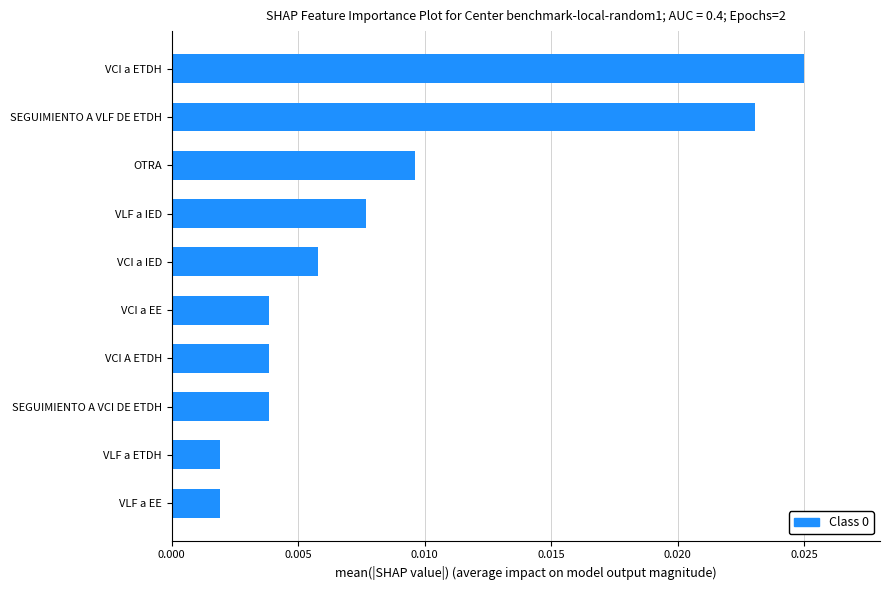

Between VCI a IED and VCI a EE, which is larger?

VCI a IED